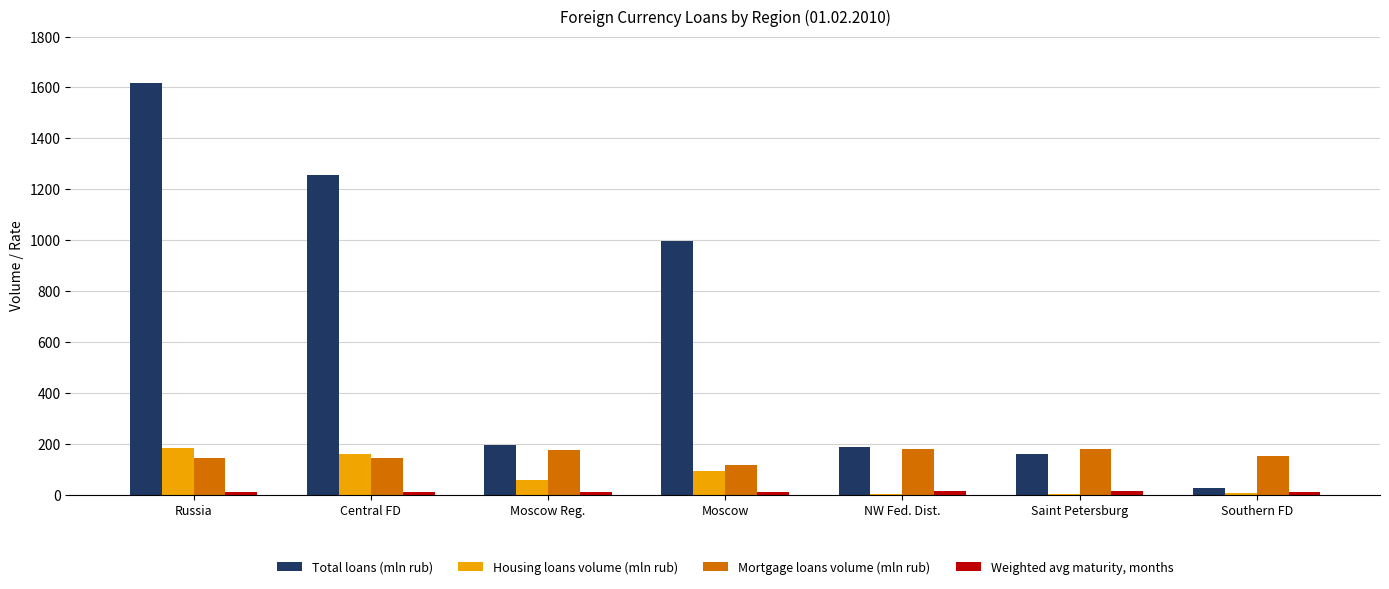

What is the highest value of the Housing loans volume (mln rub) series?

181.0